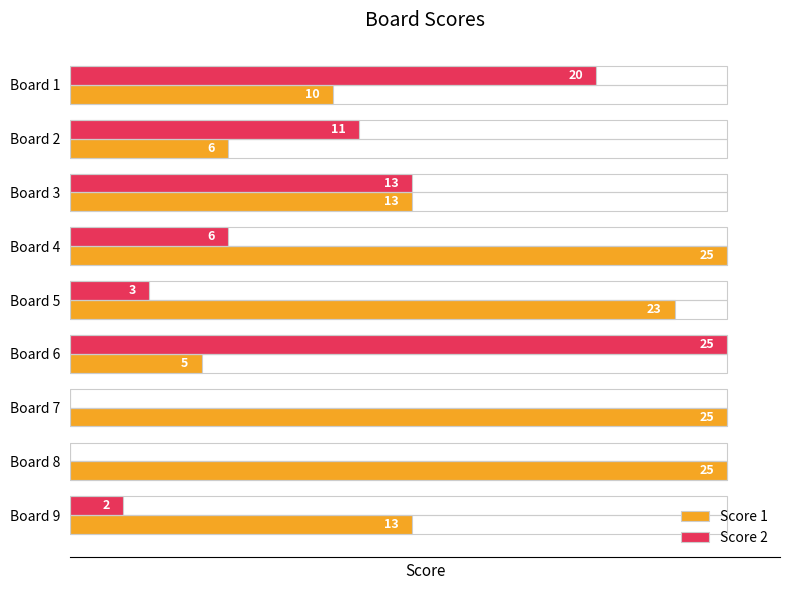

What is the difference between the maximum and second lowest values in the Score 1 series?

19